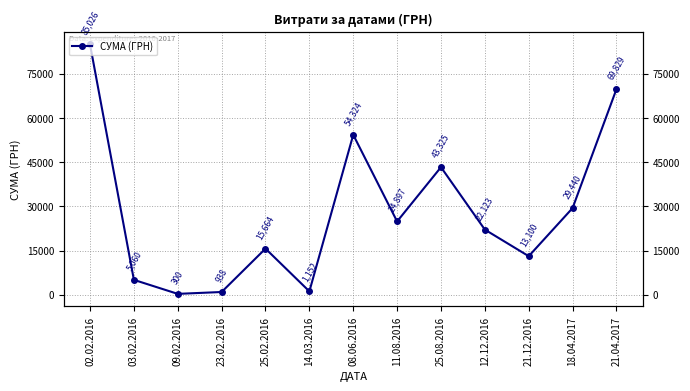

Which label corresponds to the largest value in the chart?

02.02.2016